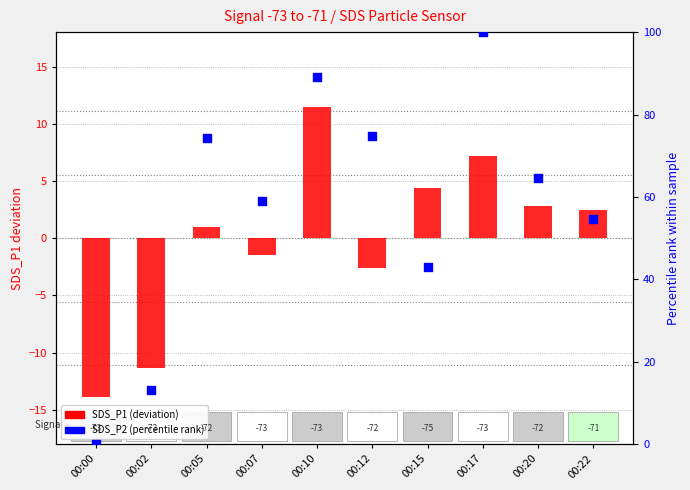

Which series has the widest spread of Y values?

SDS_P2 (percentile)